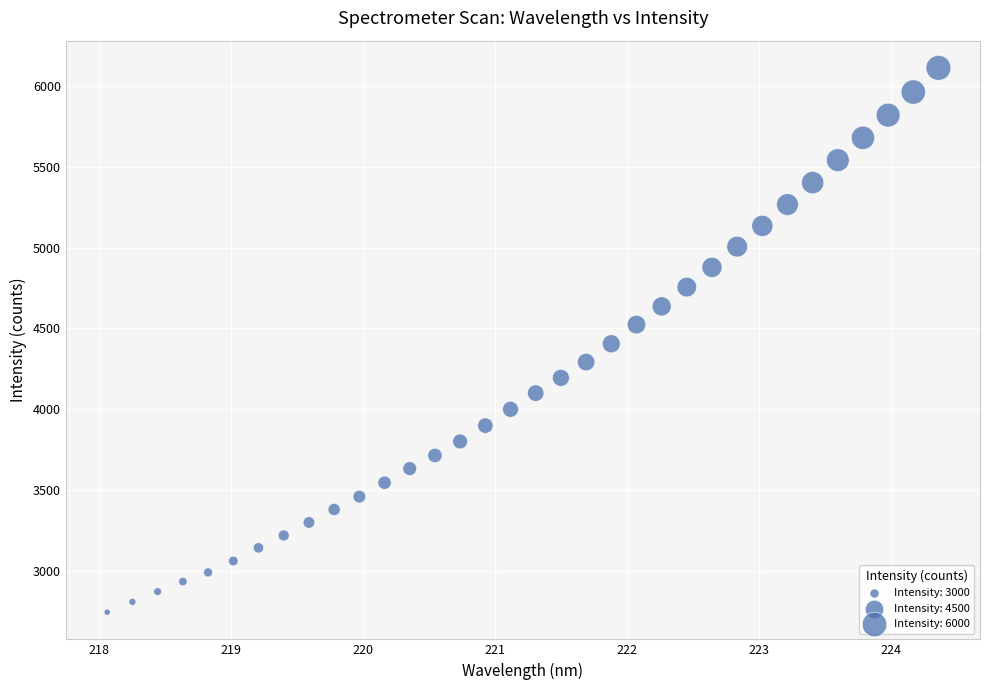

What is the range of X values (max minus min)?

6.3